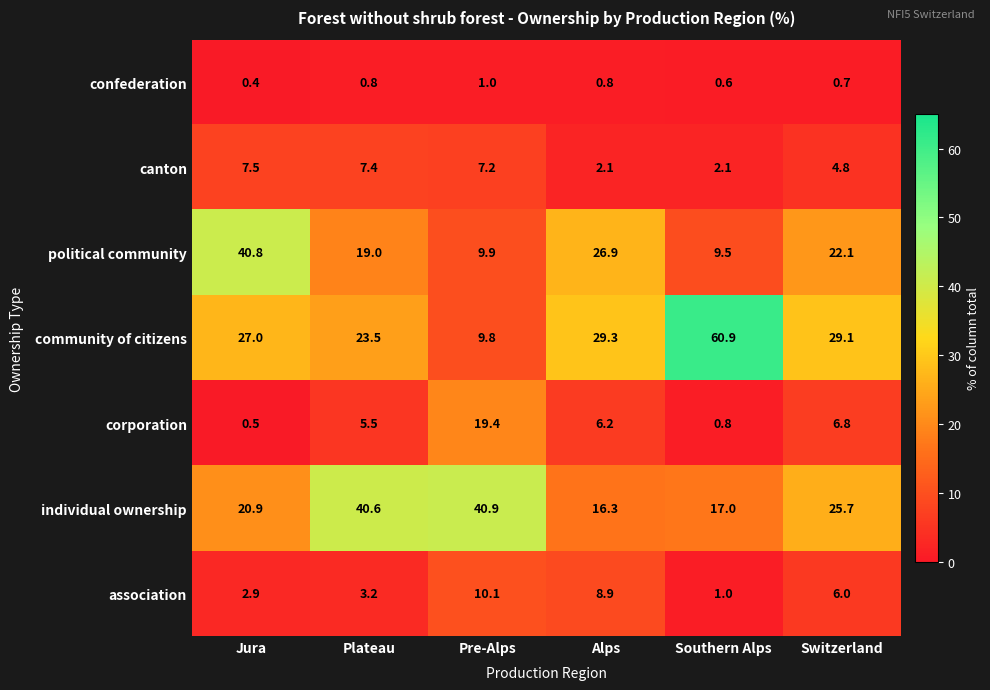

What is the total value across all series at Switzerland?

95.2